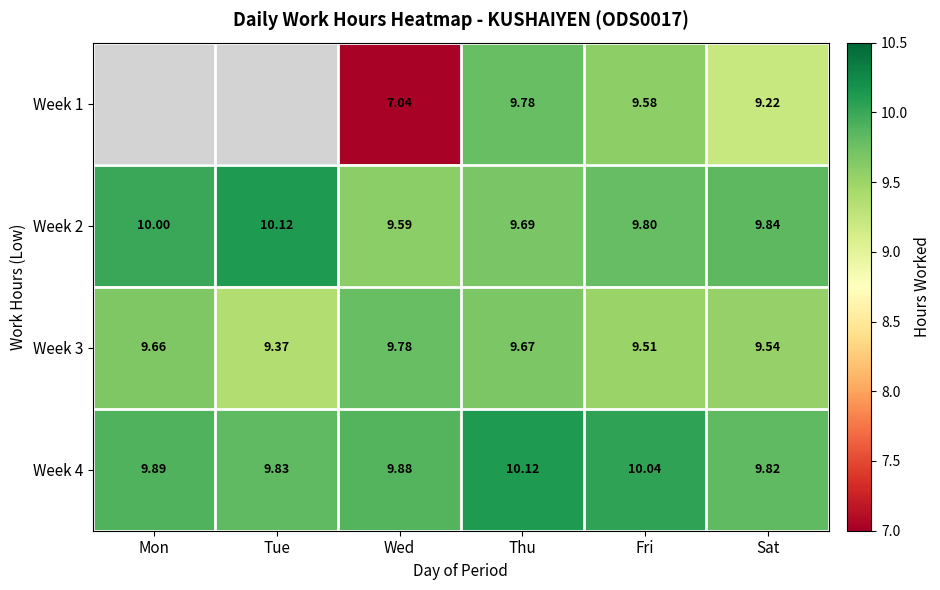

How many distinct data groups are displayed?

4